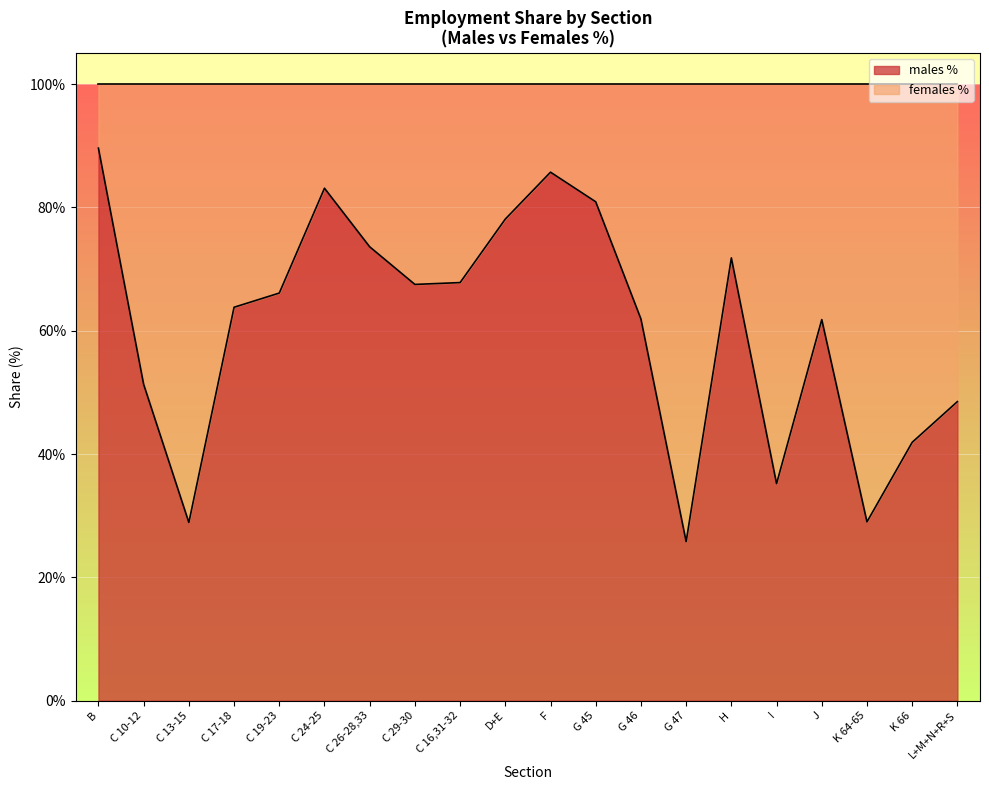

True or false: the data shows 132.5 at D+E.

False